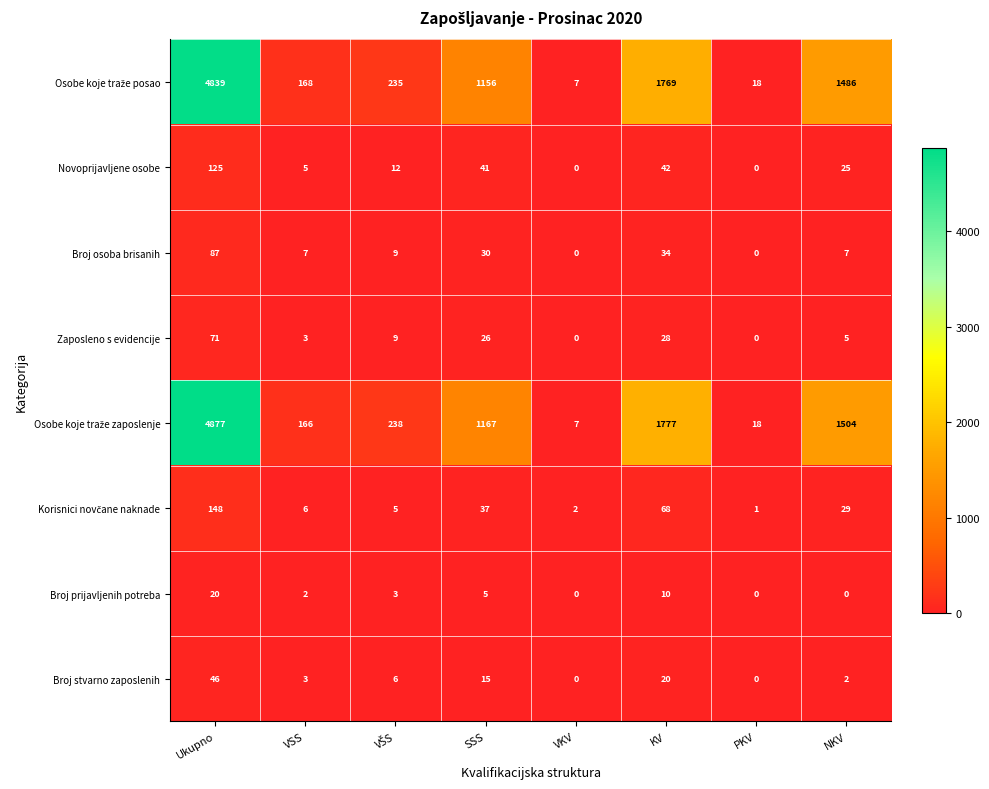

The value of Novoprijavljene osobe at NKV is 33. True or false?

False